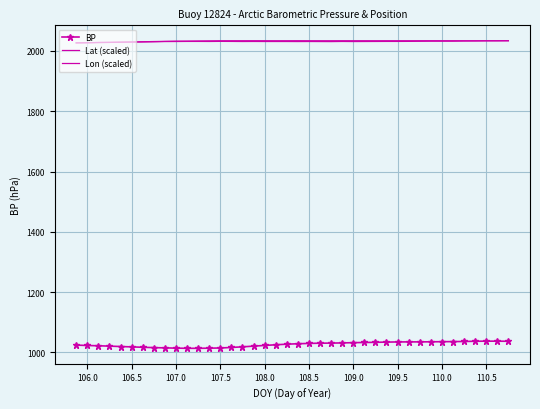

How many values in the BP series exceed 1028?

20